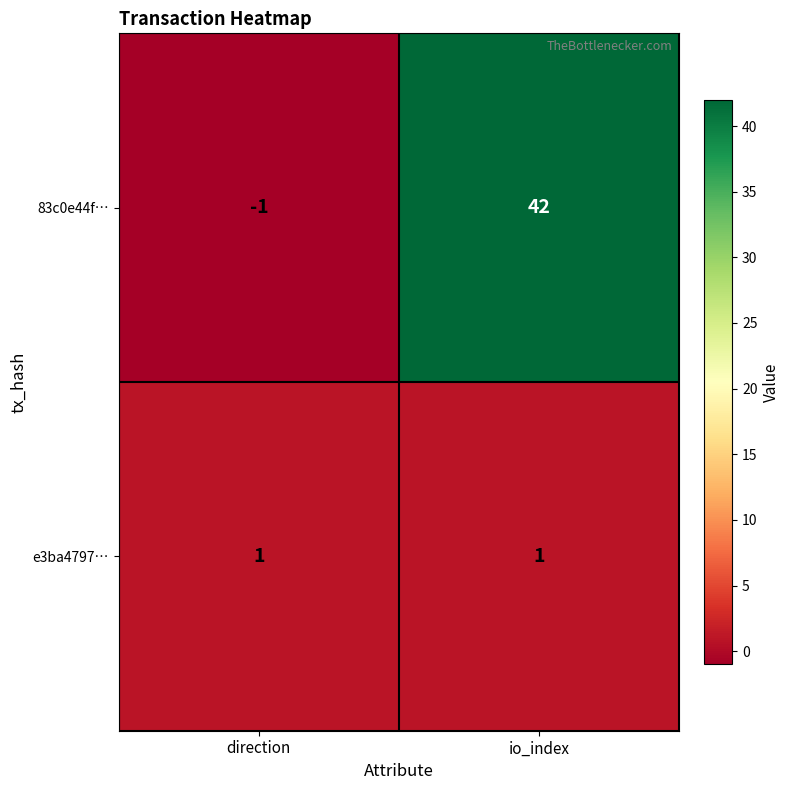

Which series has the largest total across all categories?

83c0e44f…